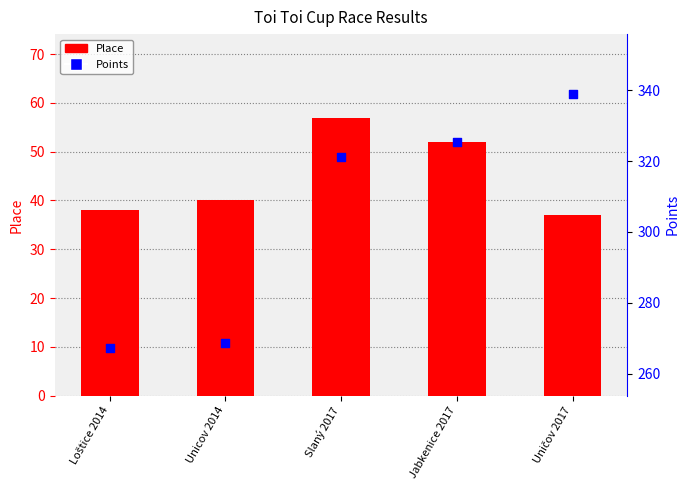

At which category is the sum across all series the highest?

Slaný 2017